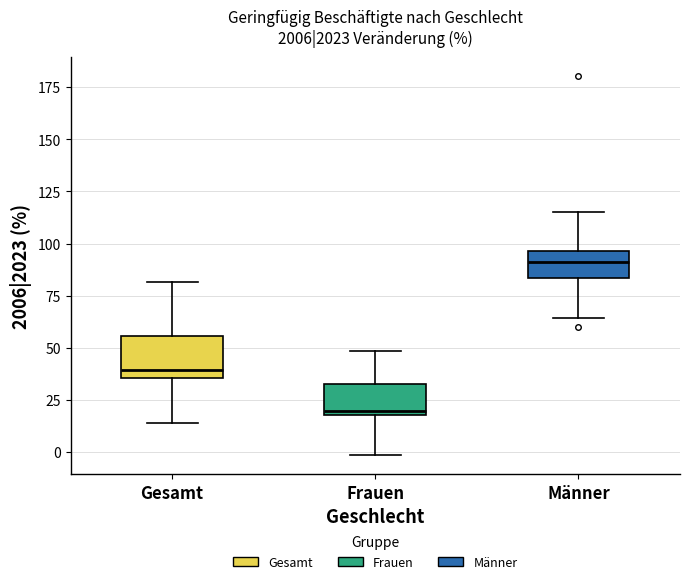

Where is the upper edge of the box for Frauen on the y-axis? The values are not printed on the chart, so give them approximately, as read against the axis.

35